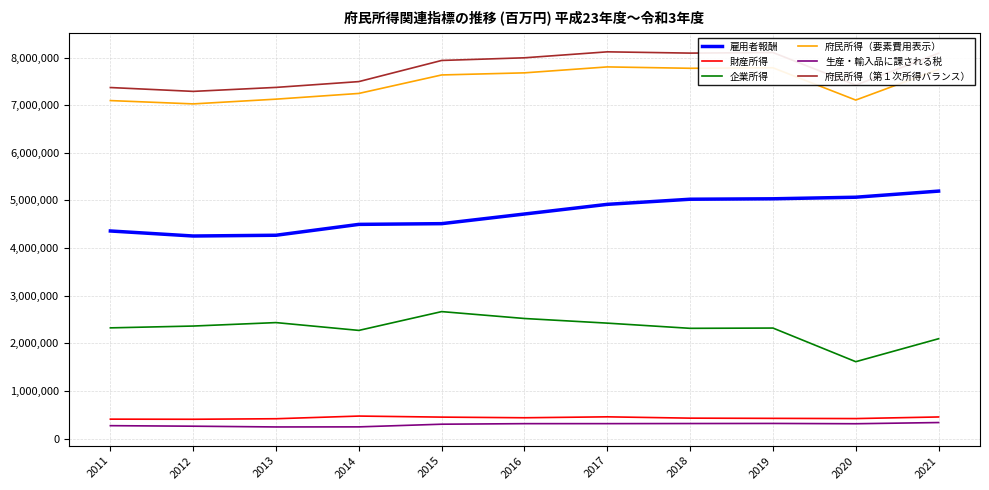

Which series changed the most between 2011 and 2017?

府民所得（第１次所得バランス）